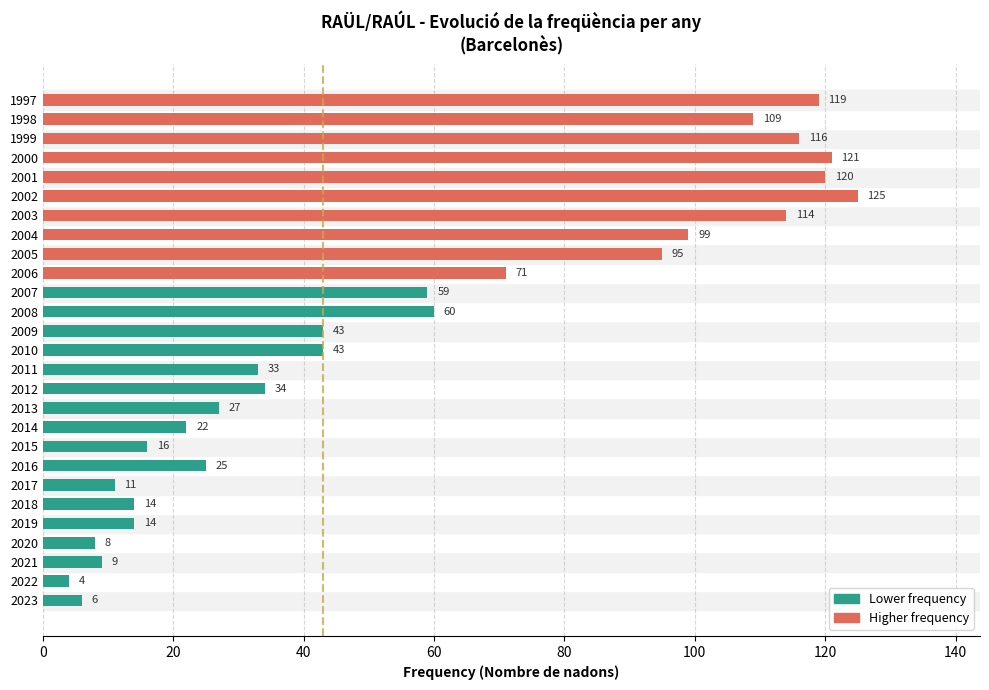

Is it true that the value at 2019 is 6?

False